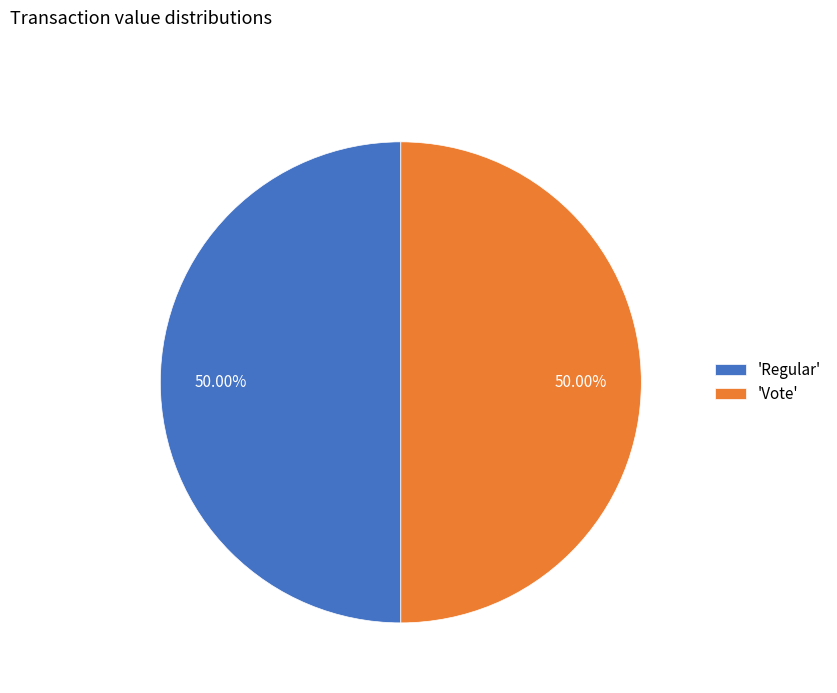

Is the sum of 'Regular' and 'Vote' greater than half?

Yes